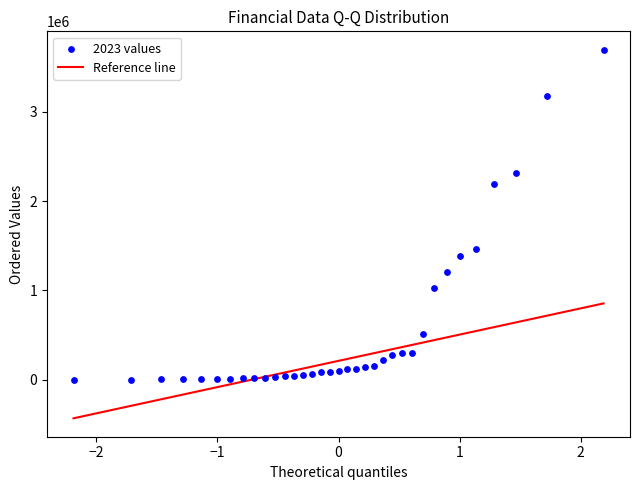

What is the range of Y values (max minus min)?

3700667